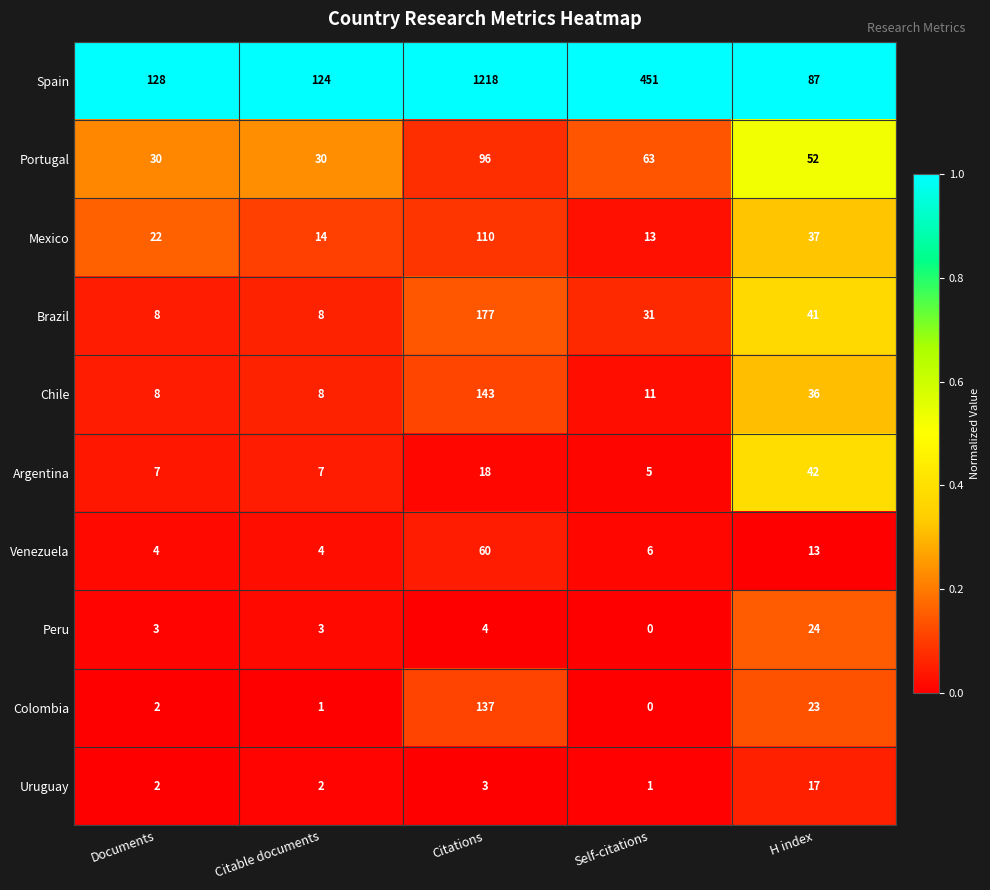

True or false: Uruguay has a value of 3 at Citations.

True